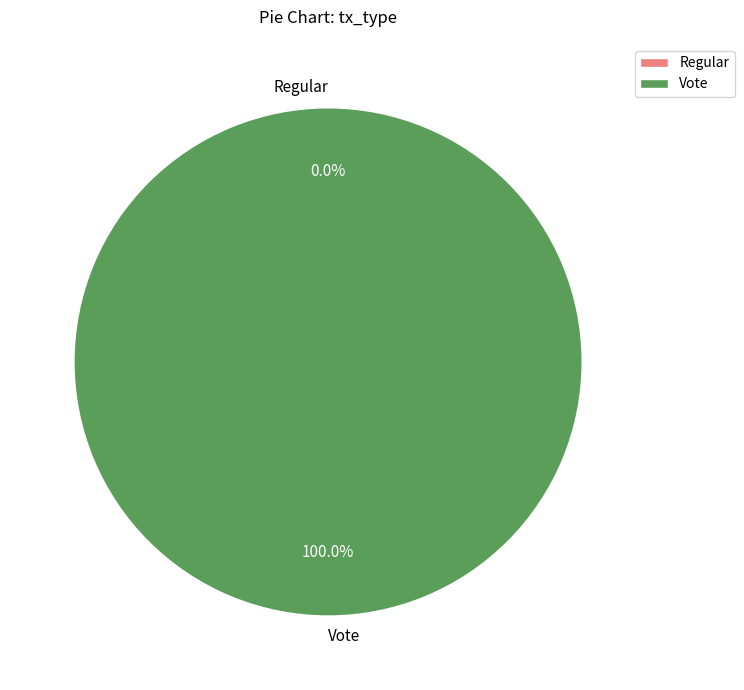

What is the largest slice in the pie chart?

Vote